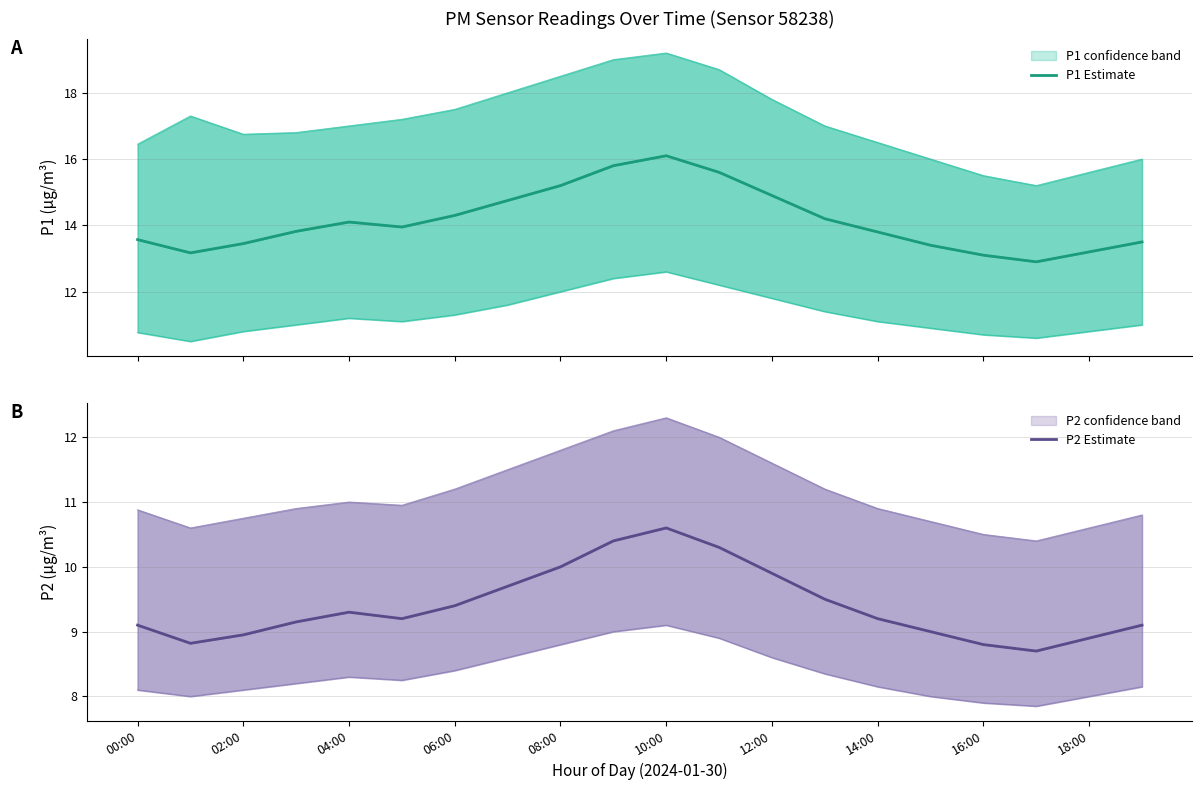

Is this an area chart (filled region under the line)?

No